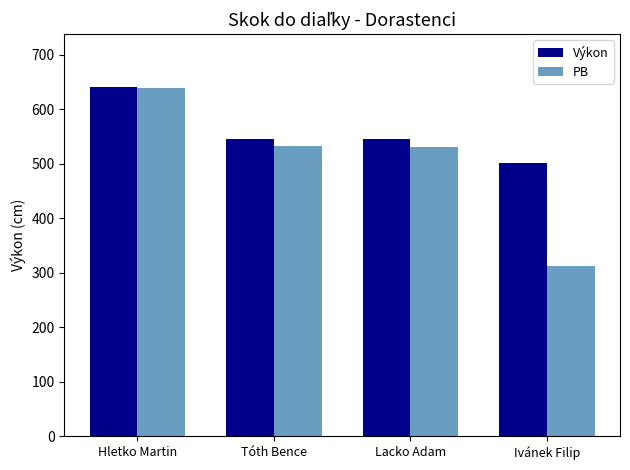

What is the highest value of the Výkon series?

641